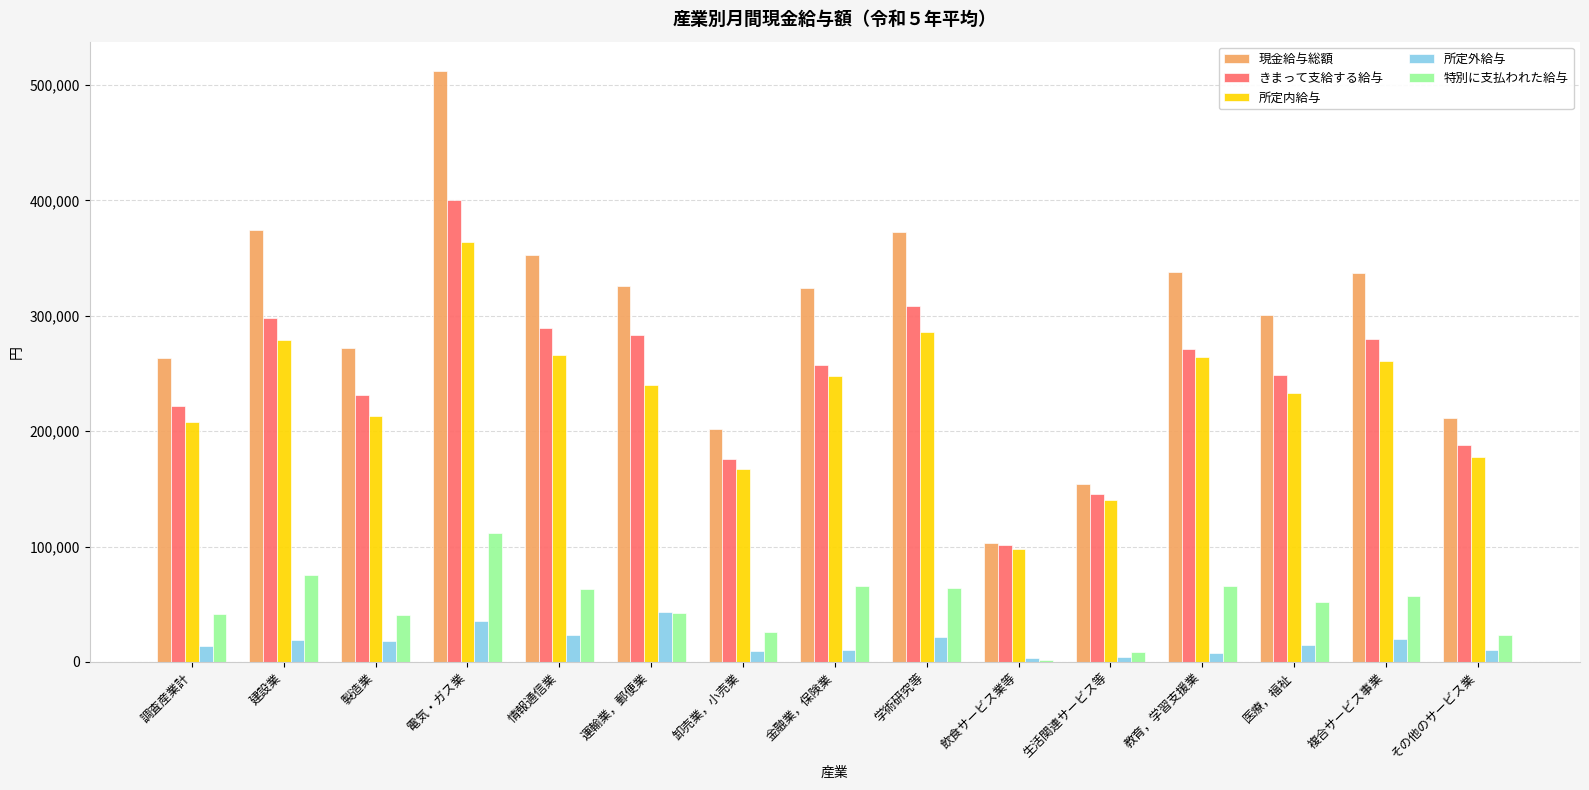

Rank the series at 教育，学習支援業 from lowest to highest value.

所定外給与, 特別に支払われた給与, 所定内給与, きまって支給する給与, 現金給与総額